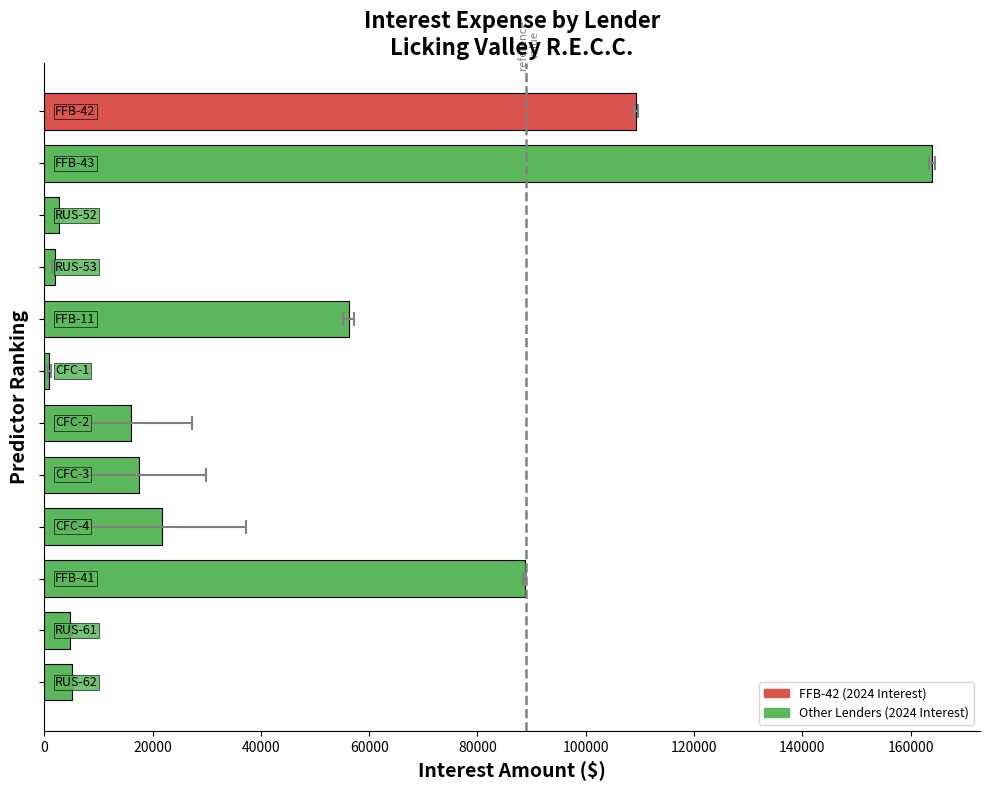

What is the difference between the values at RUS-61 and FFB-11?

51397.2